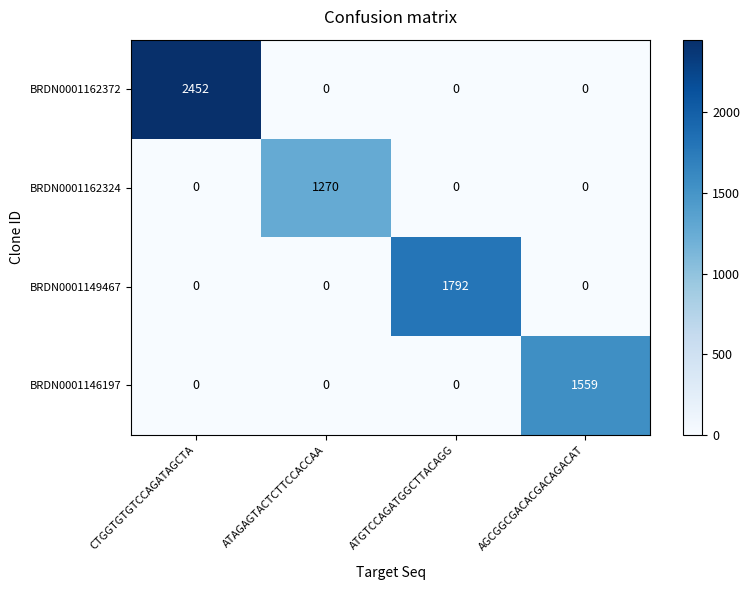

At which category is the sum across all series the highest?

CTGGTGTGTCCAGATAGCTA